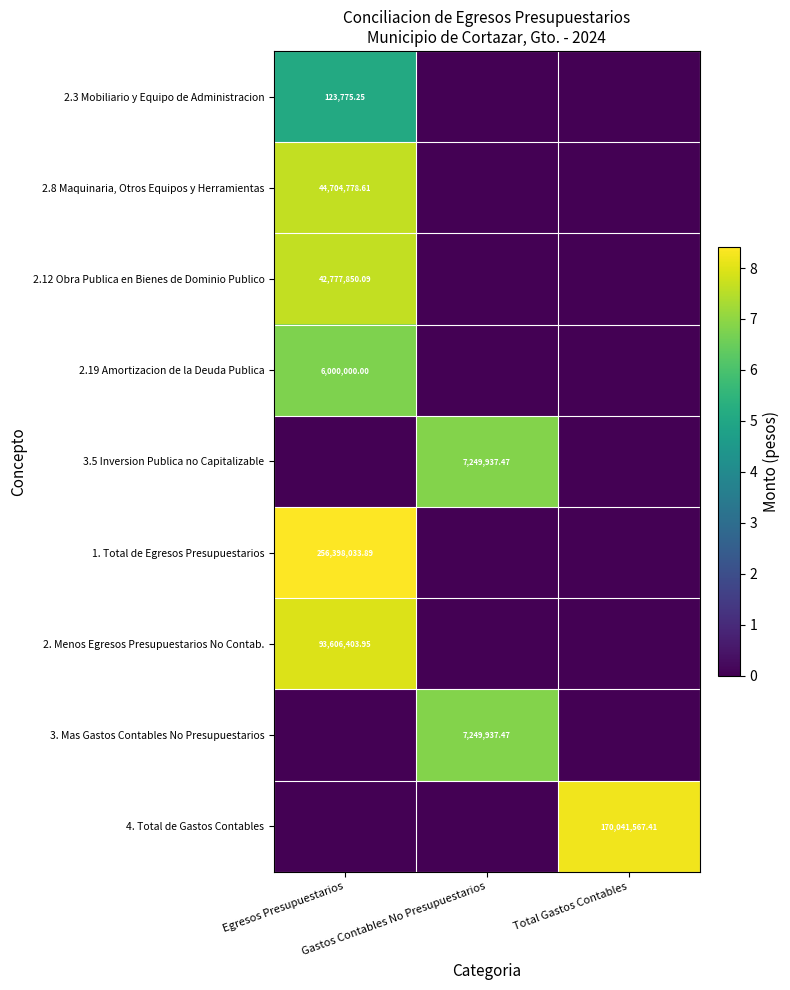

What is the total value across all series at Total Gastos Contables?

8.2